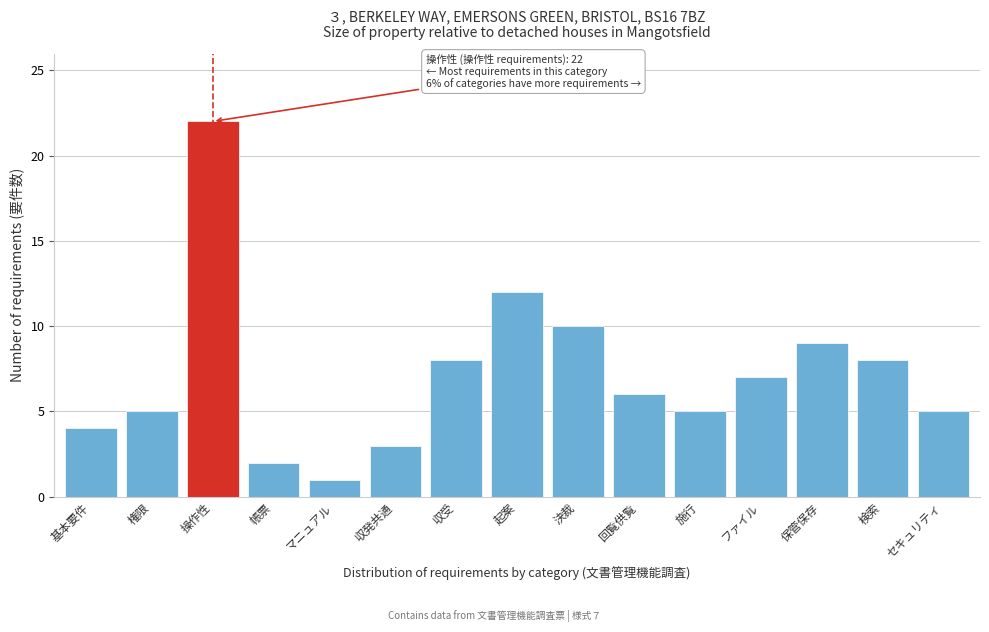

Reading left to right, what are all the values shown in this chart?

基本要件=4	権限=5	操作性=22	帳票=2	マニュアル=1	収発共通=3	収受=8	起案=12	決裁=10	回覧供覧=6	施行=5	ファイル=7	保管保存=9	検索=8	セキュリティ=5